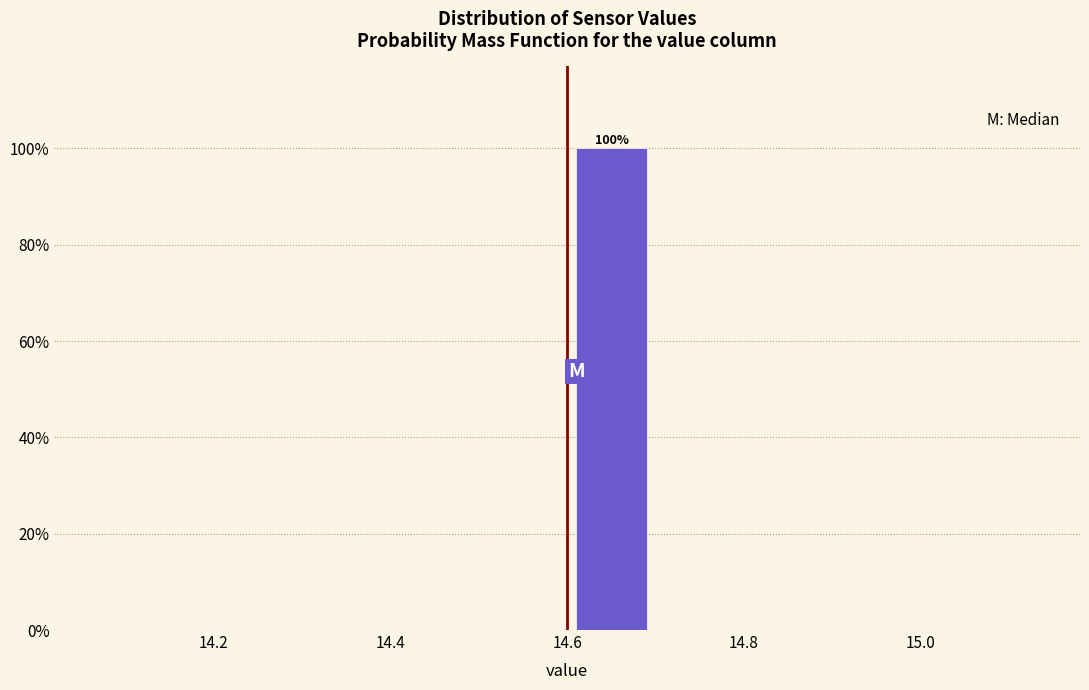

Over which range of the x-axis is the bar tallest?

14.6 to 14.7